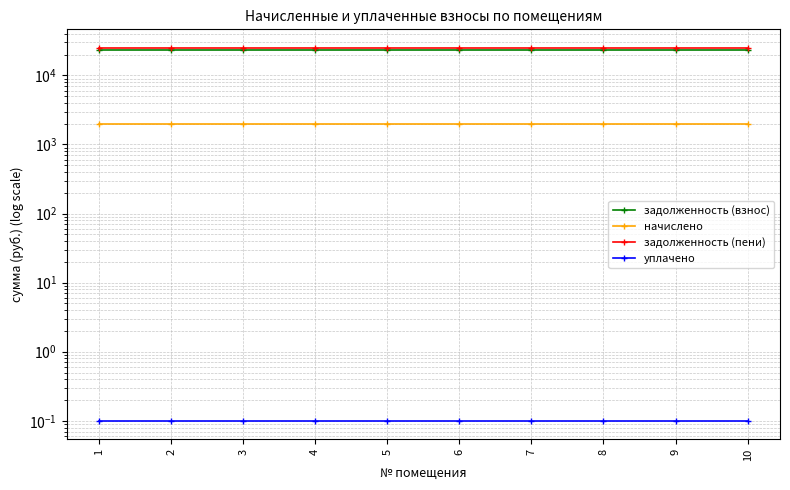

Reading left to right, extract all data points from this chart.

задолженность (взнос): 22993.9	22993.9	22993.9	22993.9	22993.9	22993.9	22993.9	22993.9	22993.9	22993.9
начислено: 1959.5	1959.5	1959.5	1959.5	1959.5	1959.5	1959.5	1959.5	1959.5	1959.5
задолженность (пени): 24953.5	24953.5	24953.5	24953.5	24953.5	24953.5	24953.5	24953.5	24953.5	24953.5
уплачено: 0.1	0.1	0.1	0.1	0.1	0.1	0.1	0.1	0.1	0.1